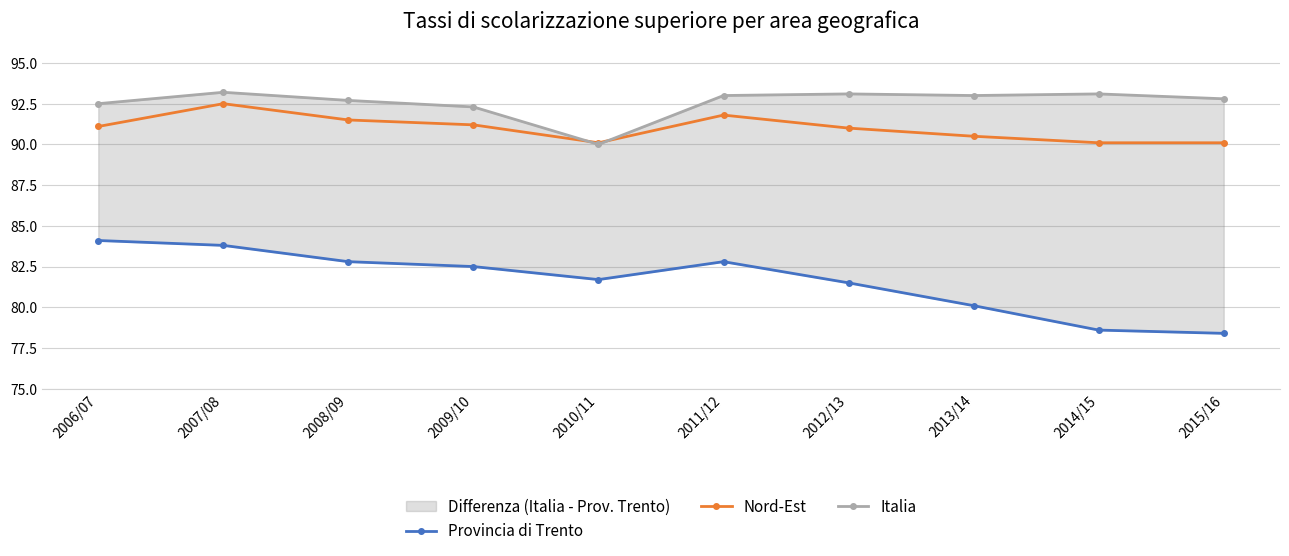

What position from the left is 2010/11?

5